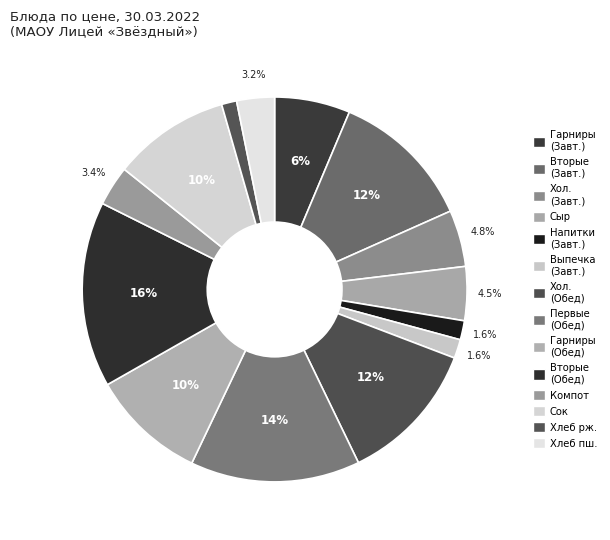

Count the number of slices in the pie.

14